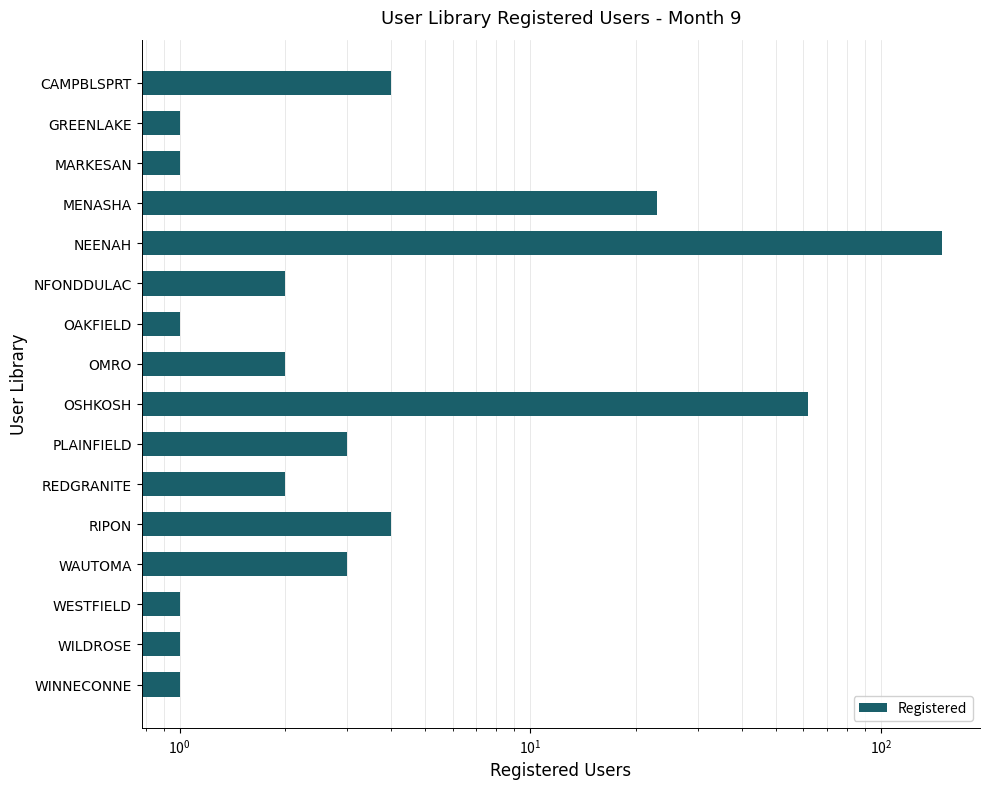

Reading left to right, list all the values displayed in this chart.

4	1	1	23	149	2	1	2	62	3	2	4	3	1	1	1